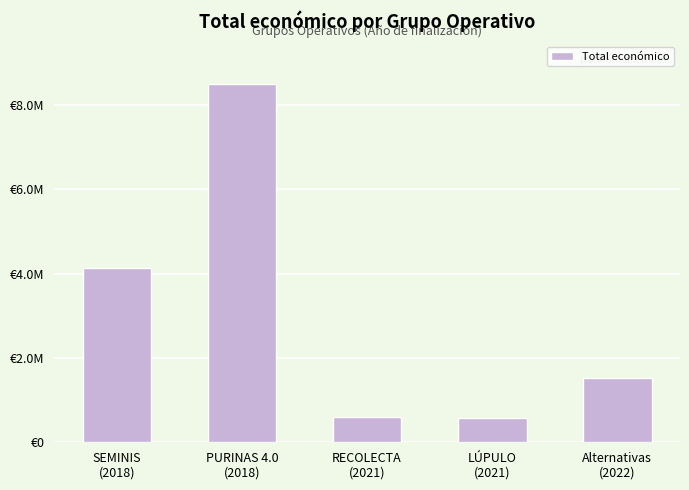

What is the difference between the maximum and minimum values?

7907423